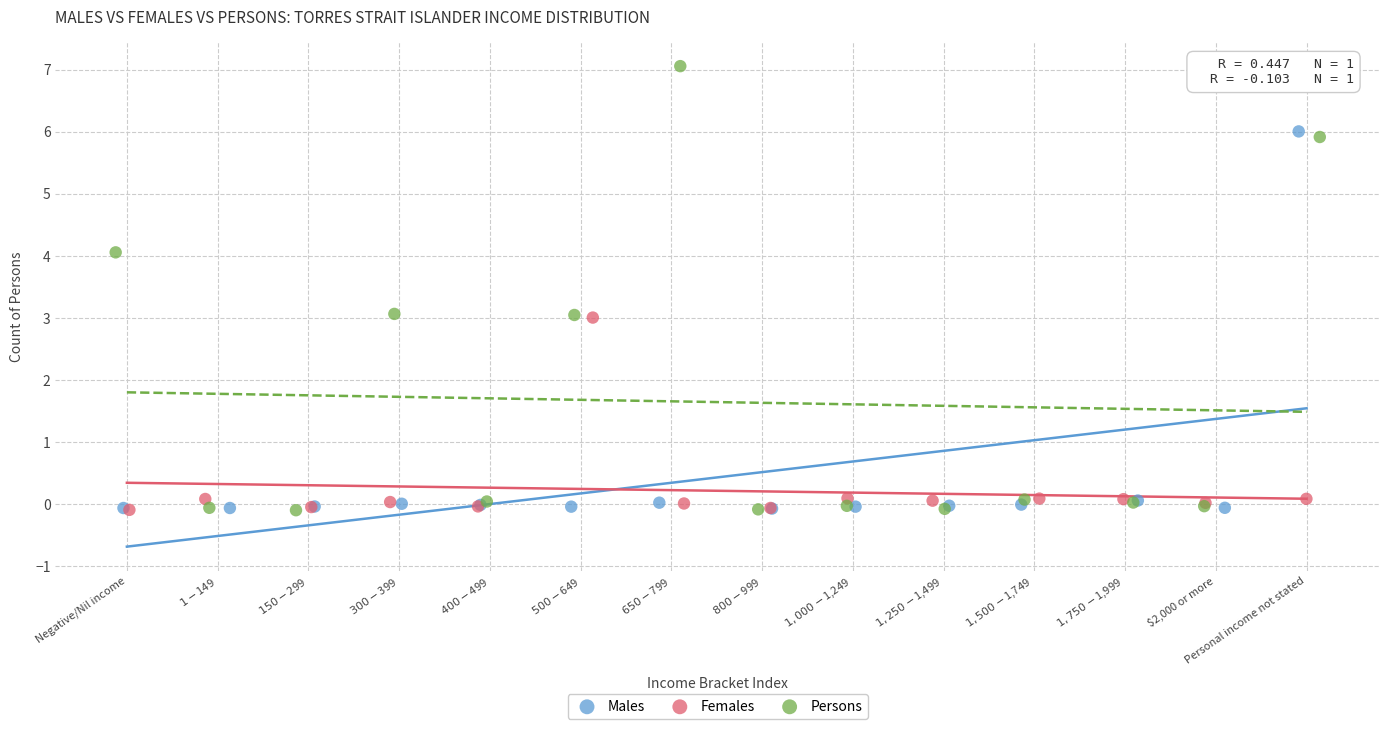

Which series contains the highest Y value?

Persons